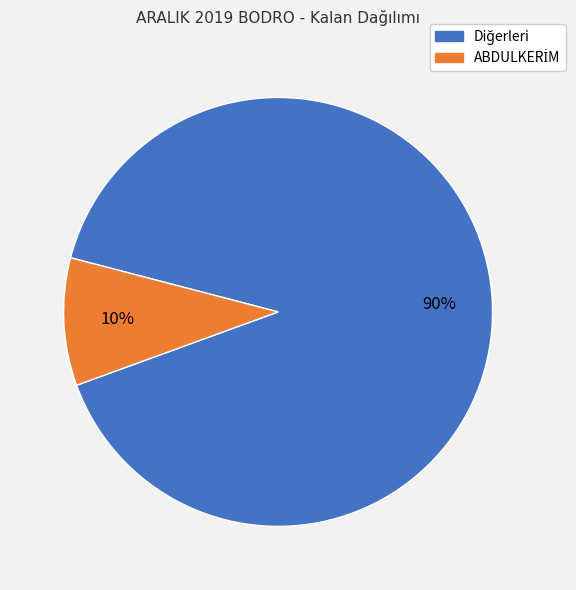

To the nearest percent, what is the average slice percentage?

50%